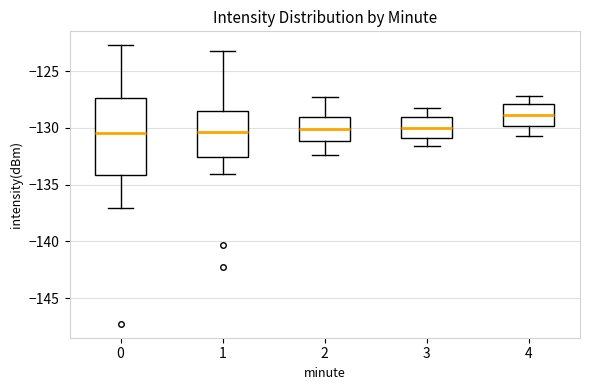

Where is the lower edge of the box at x = 3 on the y-axis? The values are not printed on the chart, so give them approximately, as read against the axis.

-131.0